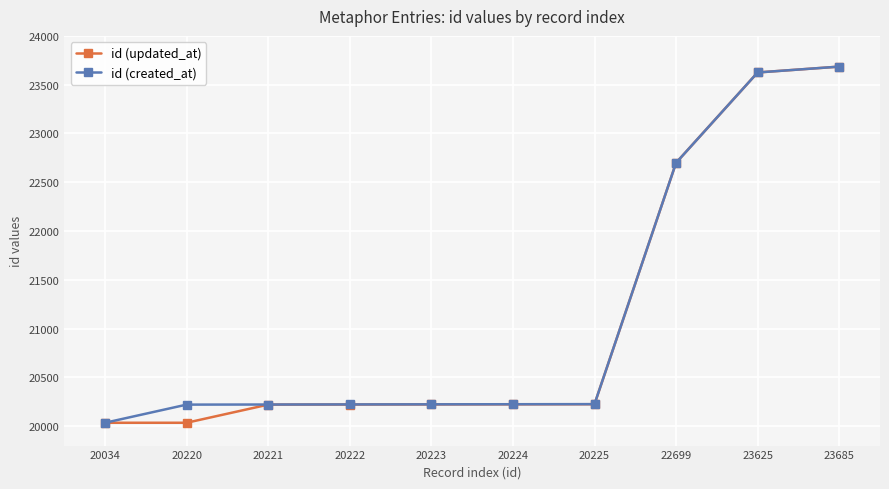

At which label is id (created_at) closest to 21859?

22699